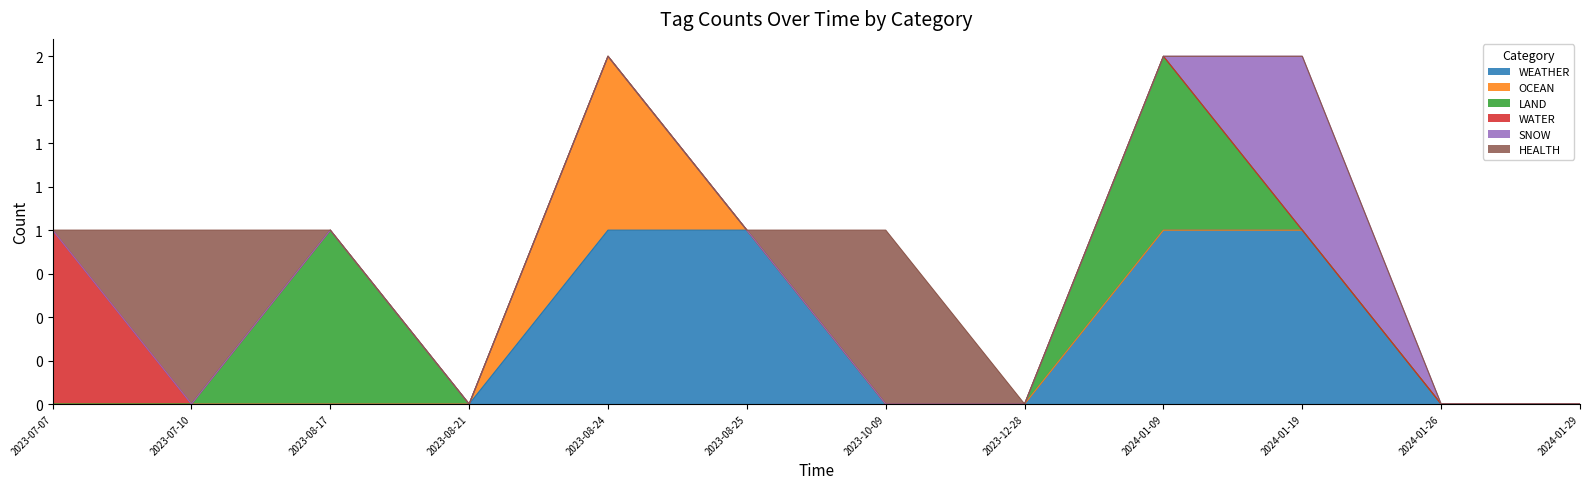

How many data points in SNOW are above 0?

1